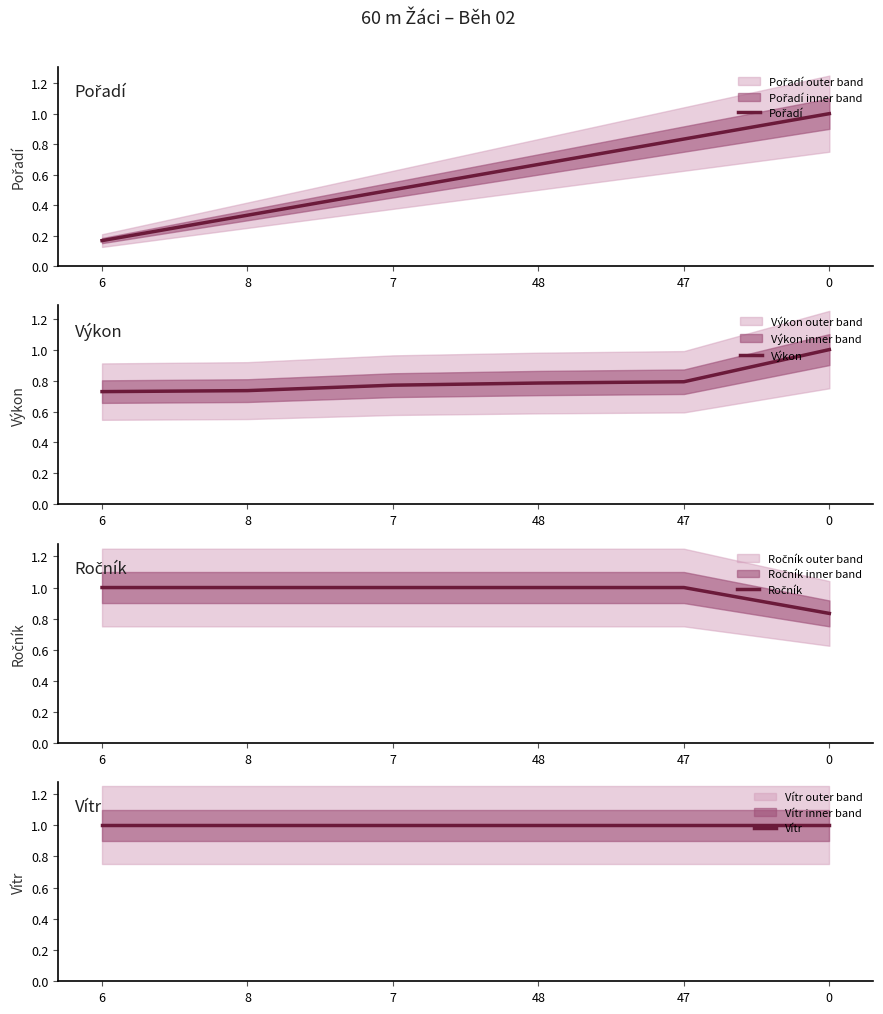

Reading right to left, transcribe all the data shown in this chart.

Pořadí: 1.0	0.8	0.7	0.5	0.3	0.2
Výkon: 1.0	0.8	0.8	0.8	0.7	0.7
Ročník: 0.8	1.0	1.0	1.0	1.0	1.0
Vítr: 1.0	1.0	1.0	1.0	1.0	1.0